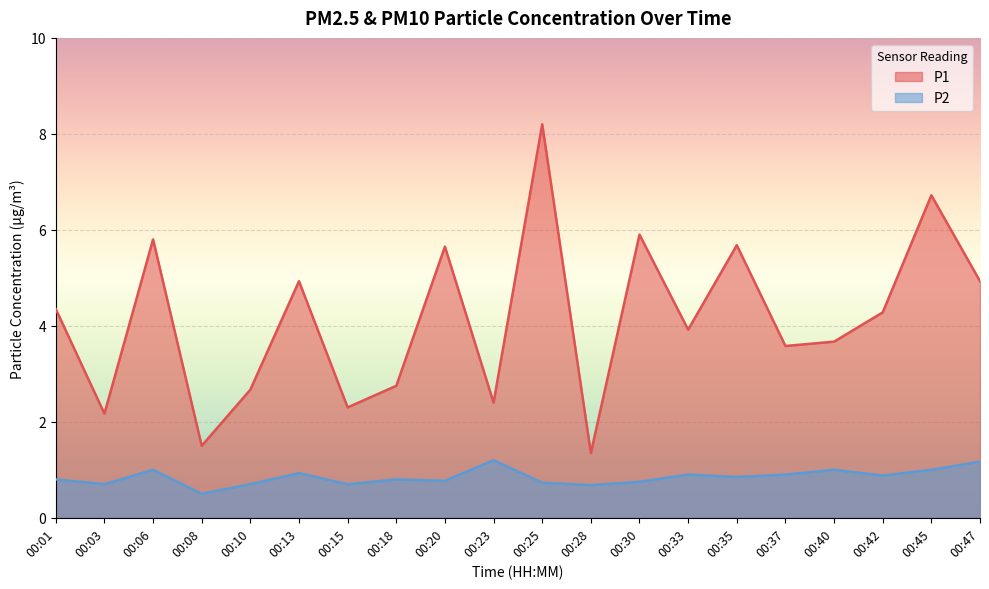

How many lines are shown in the chart?

2